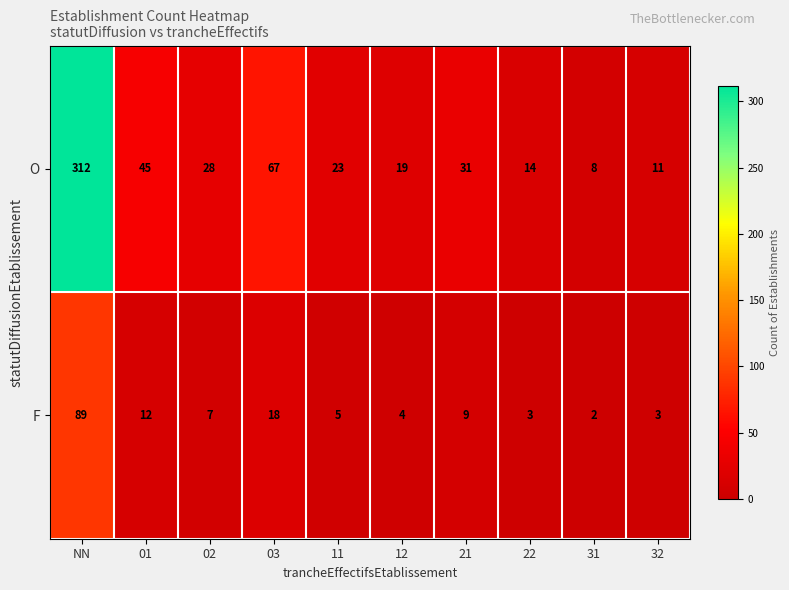

What is the maximum value shown in the chart?

312